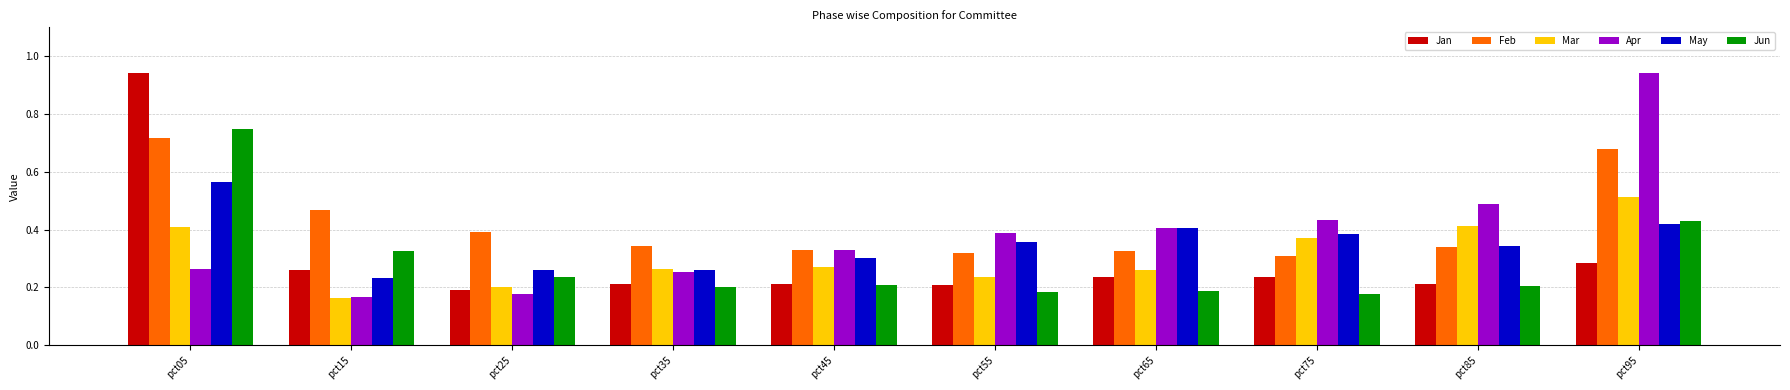

Which category has the highest value in the May series?

pct05